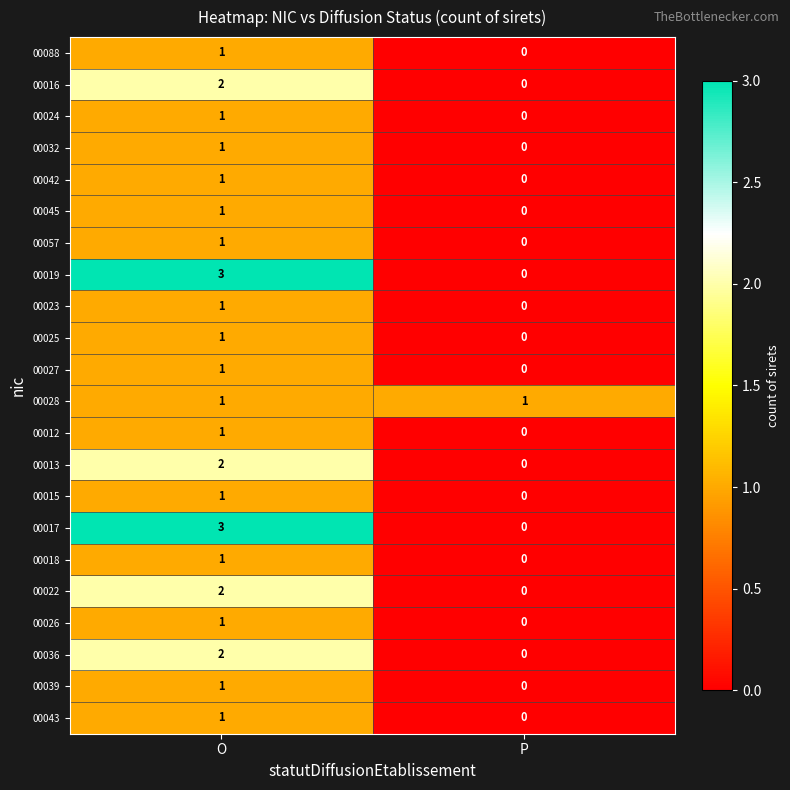

Where is 00019 nearest to the value 1?

P